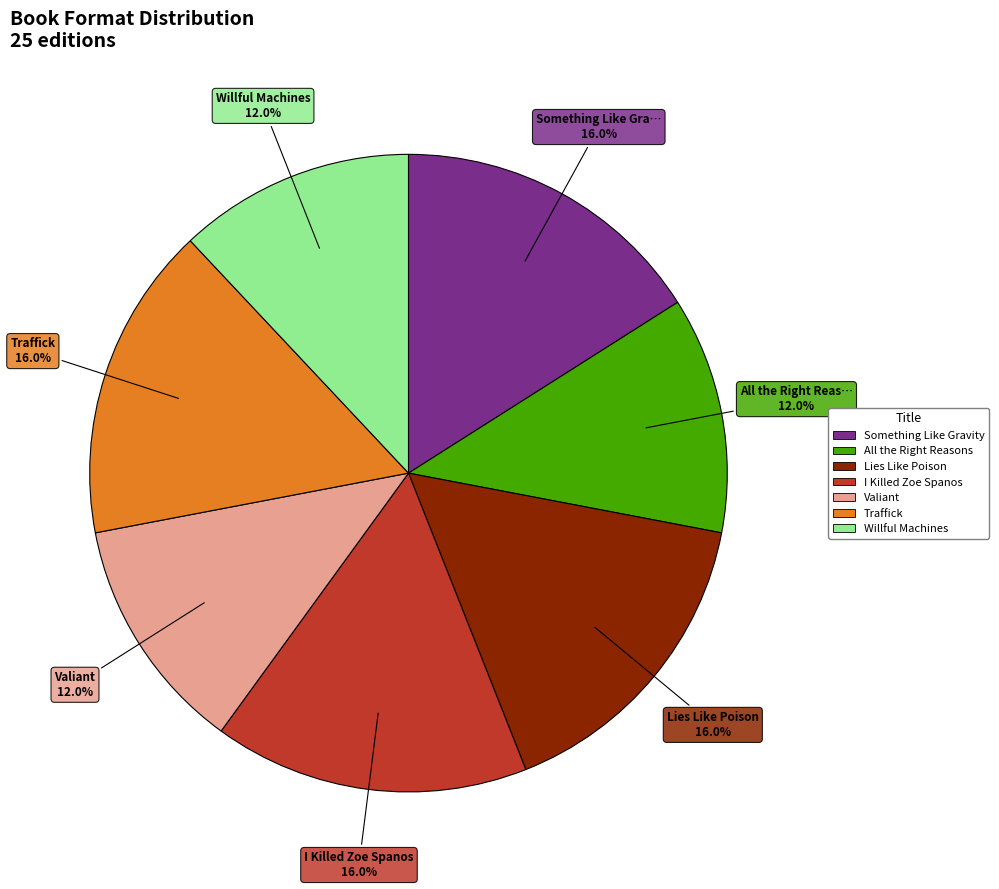

True or false: Valiant accounts for 12% of the total.

True